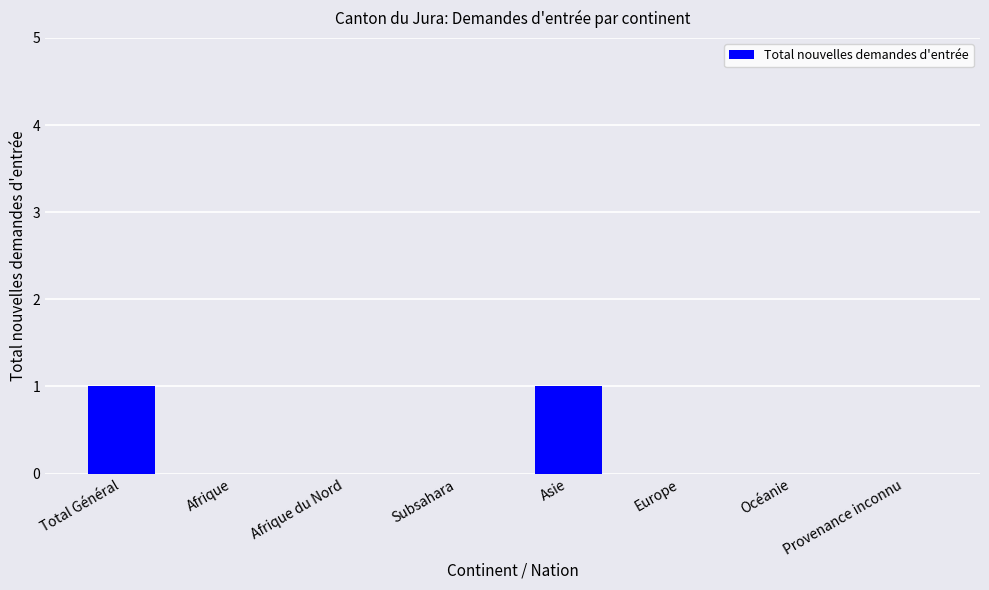

What is the change in value from Subsahara to Asie?

+1